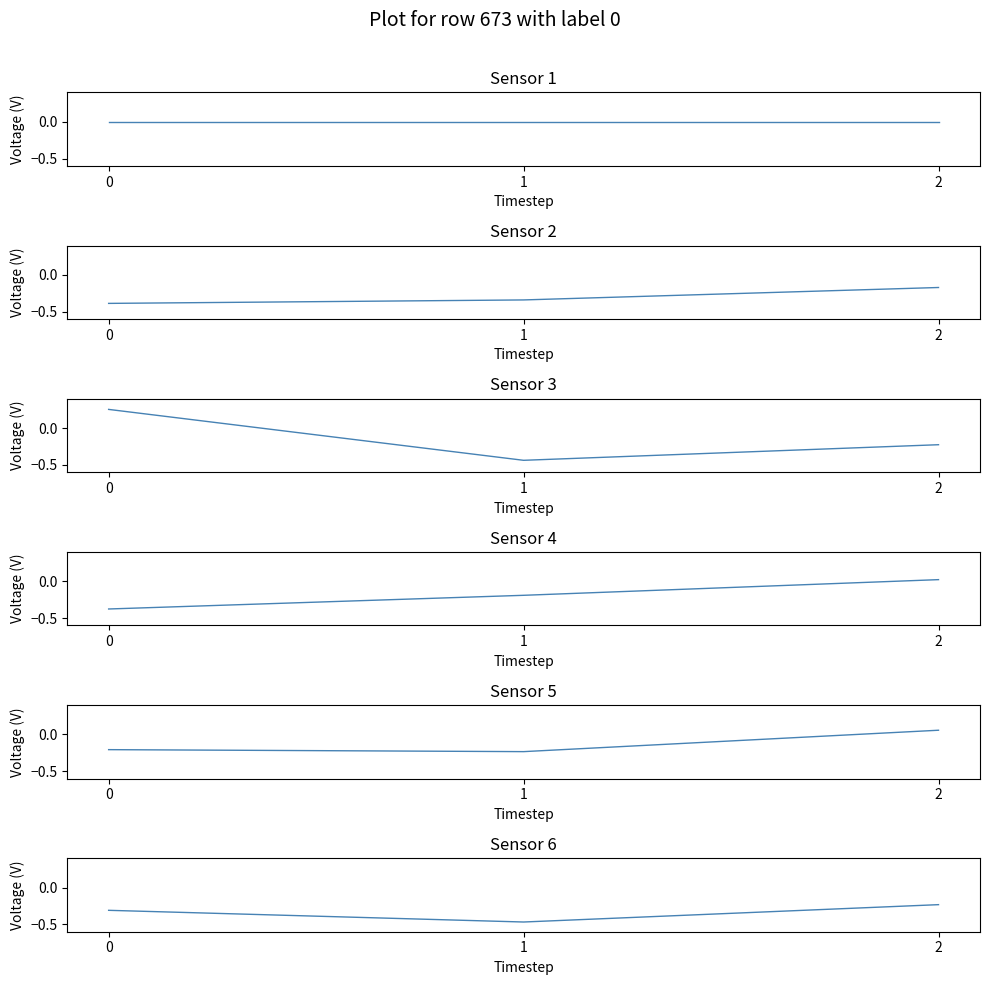

What is the lowest value of the 04 series?

-0.4